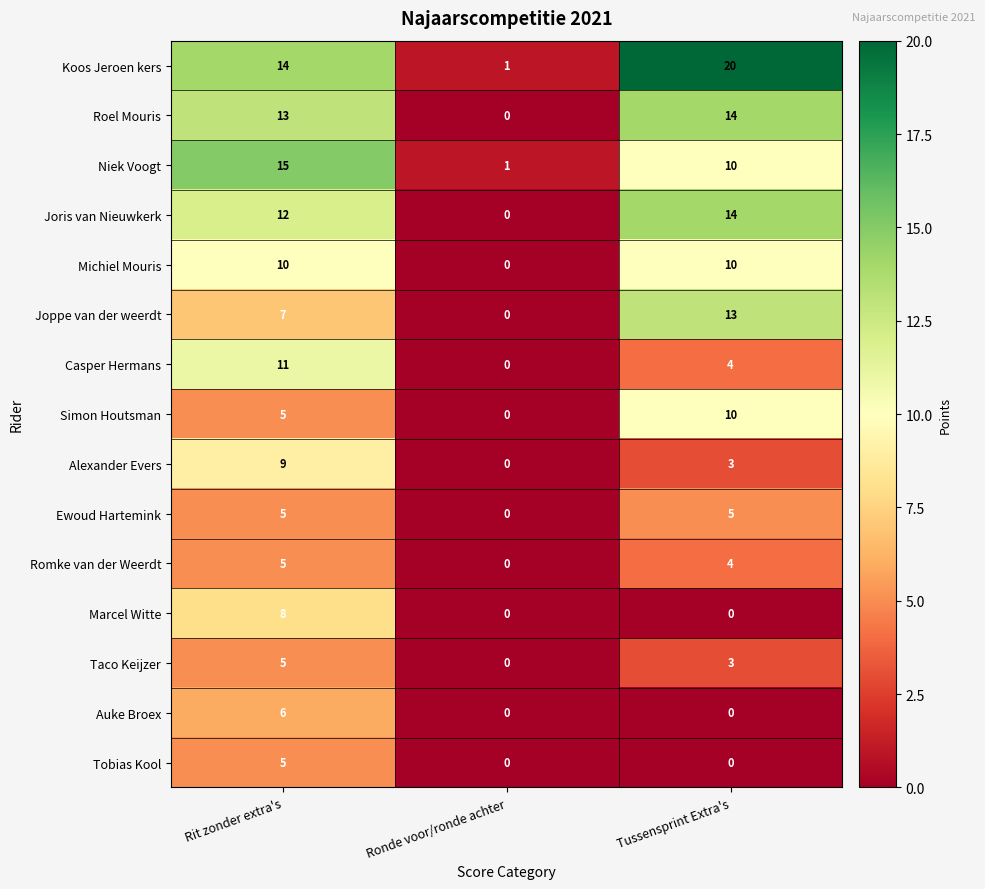

What is the average value of the Simon Houtsman series?

5